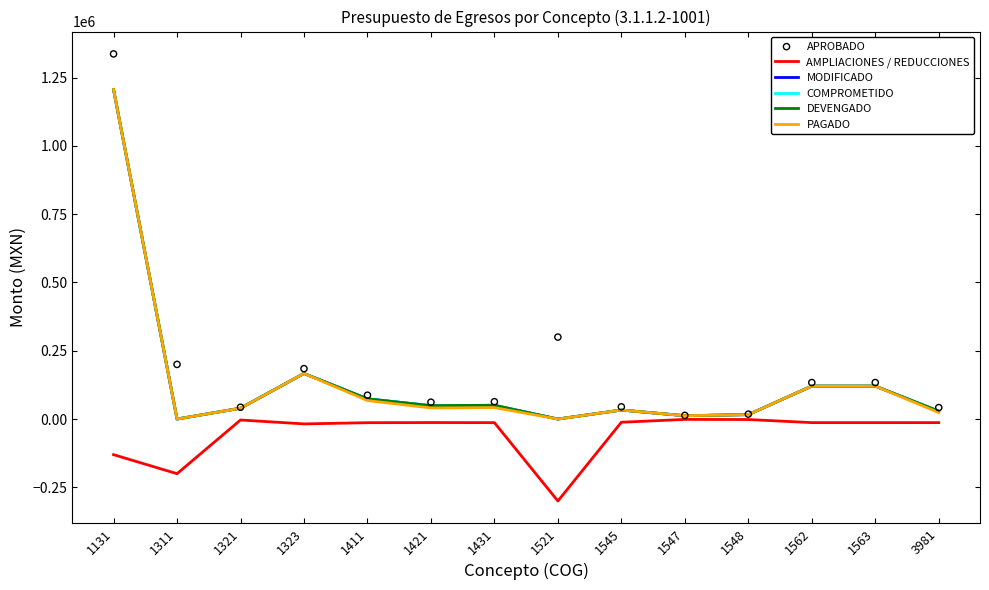

Which series contains the lowest Y value?

AMPLIACIONES / REDUCCIONES